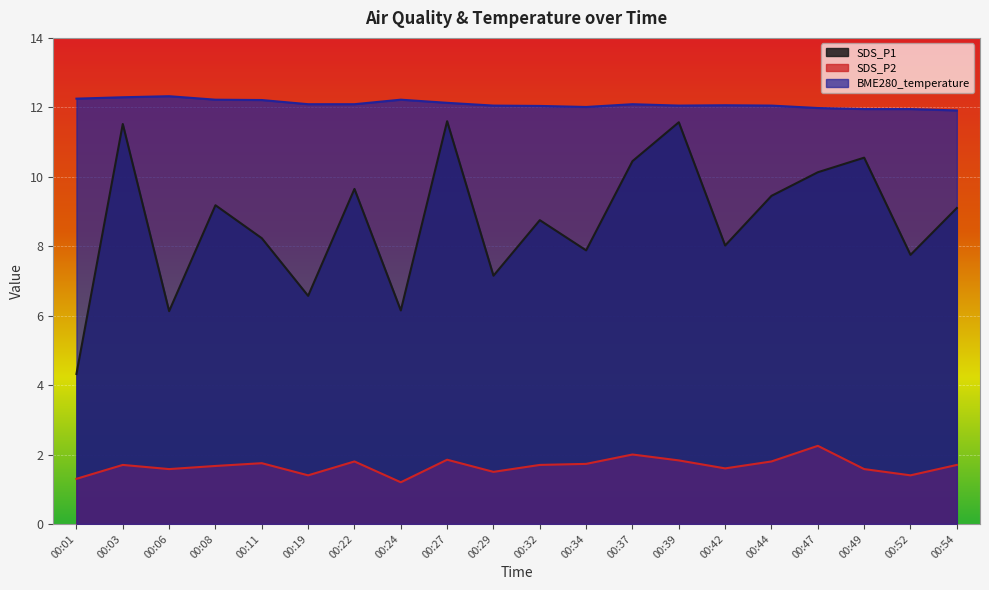

Where is SDS_P2 nearest to the value 1?

00:24